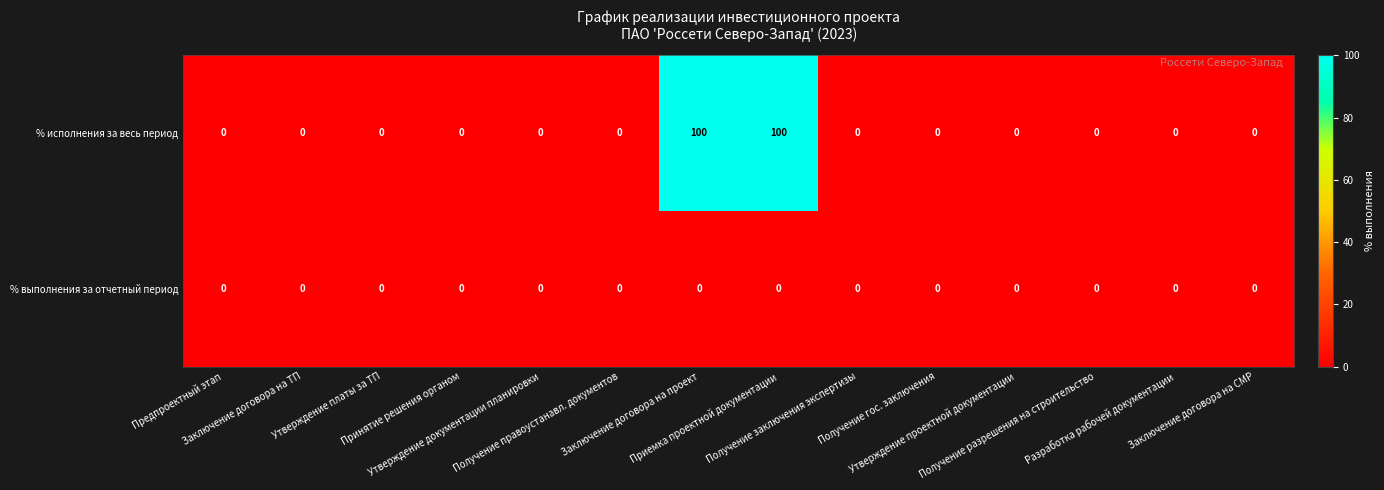

What is the difference between the second highest and minimum values in the % исполнения за весь период series?

100